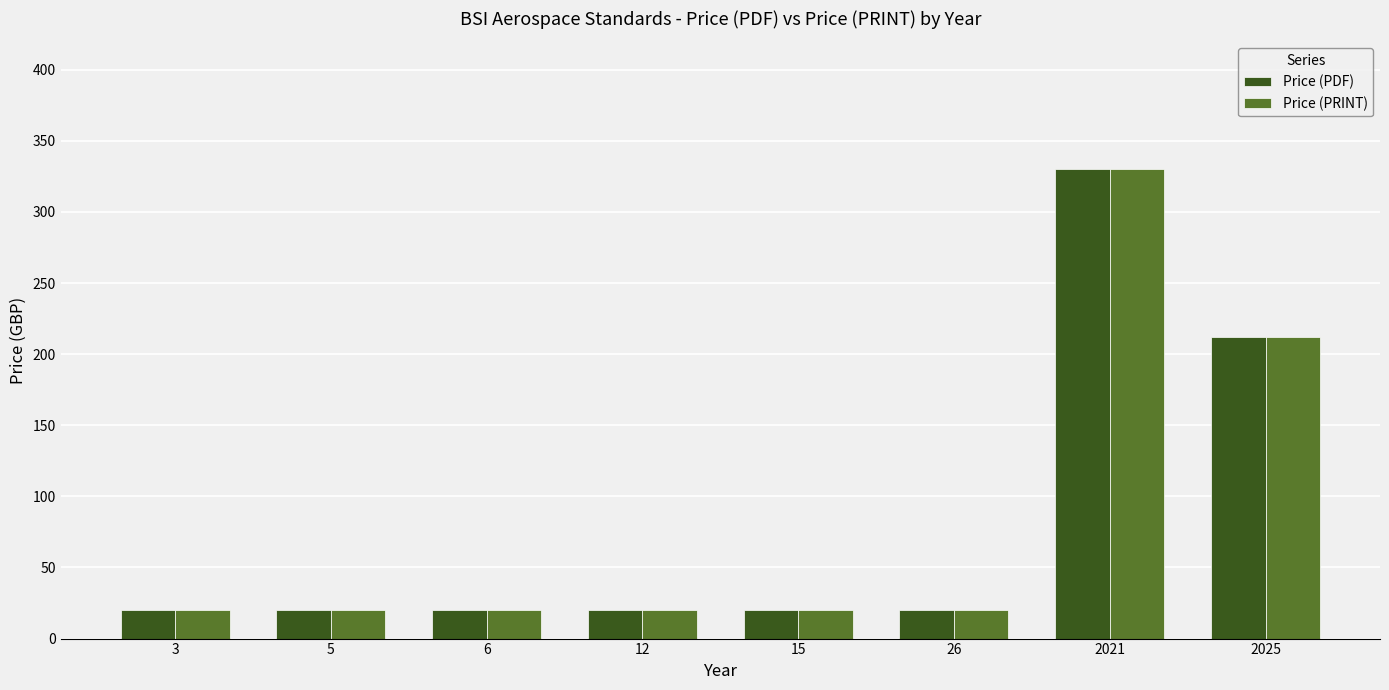

Are the bars horizontal?

No